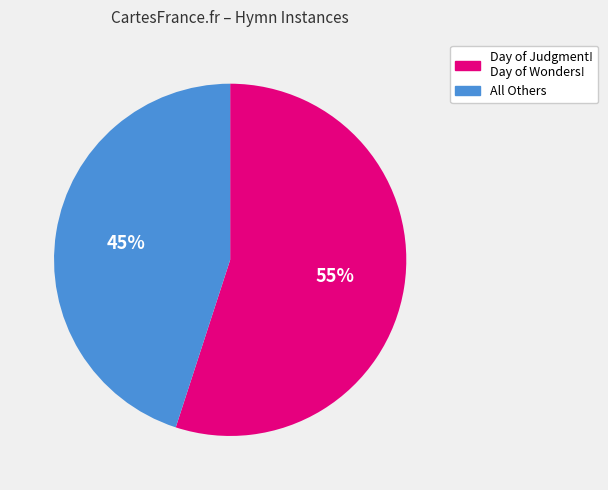

Is there a majority slice in this chart?

Yes